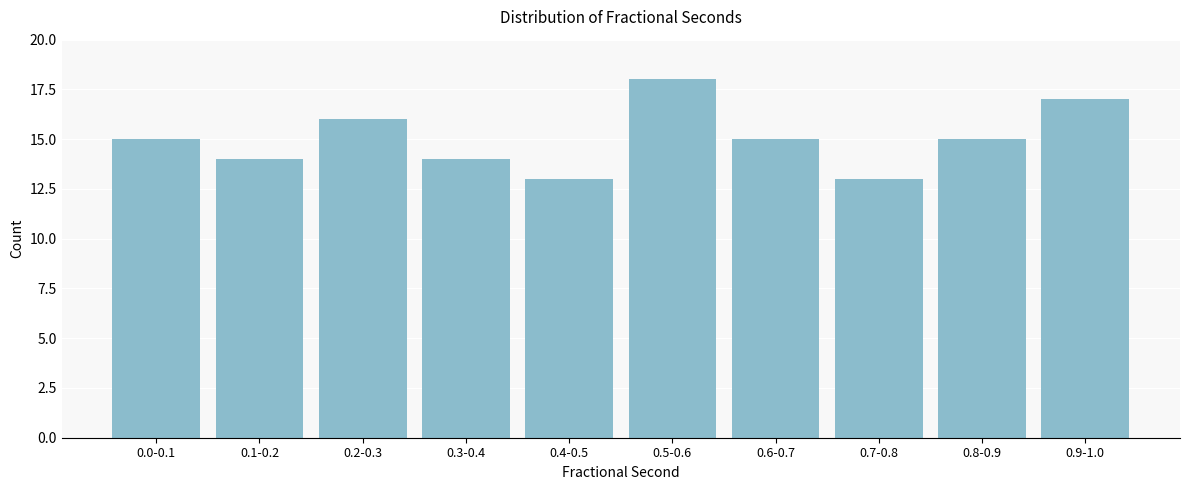

Reading left to right, what are all the values shown in this chart?

0.0-0.1=15	0.1-0.2=14	0.2-0.3=16	0.3-0.4=14	0.4-0.5=13	0.5-0.6=18	0.6-0.7=15	0.7-0.8=13	0.8-0.9=15	0.9-1.0=17